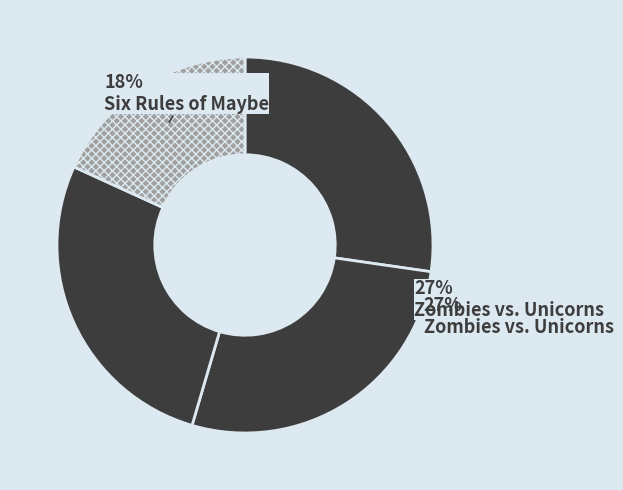

How many slices are in this pie chart?

4